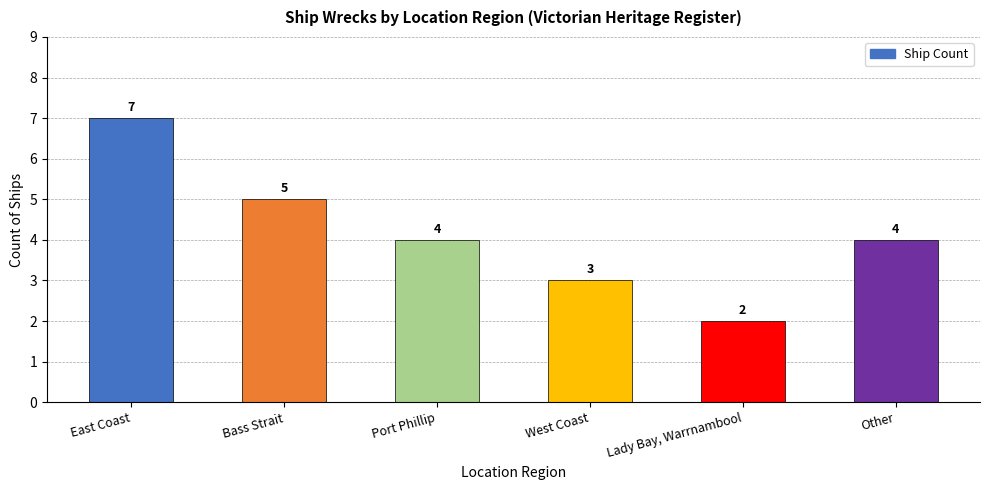

What is the label of the 4th bar from the right?

Port Phillip